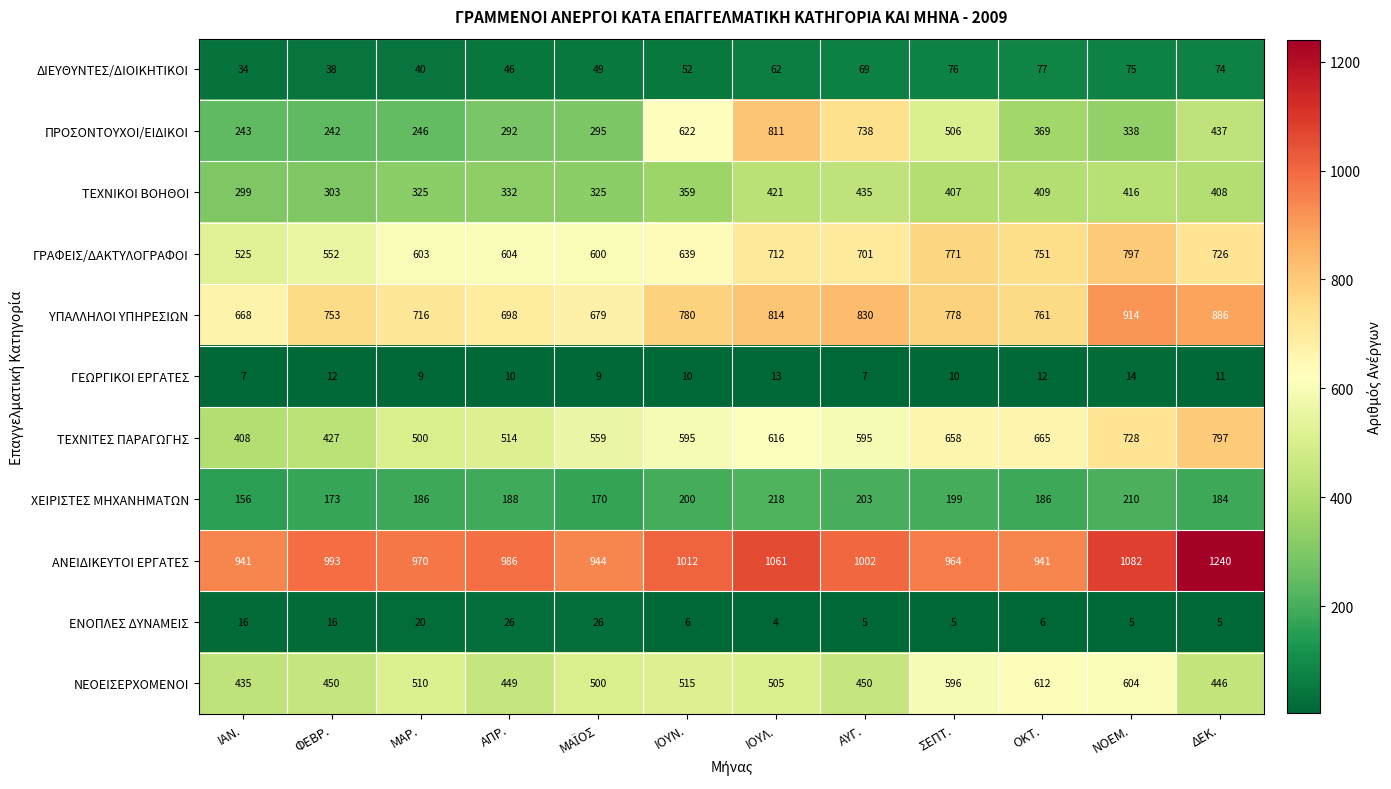

What is the total value across all series at ΙΟΥΝ.?

4790